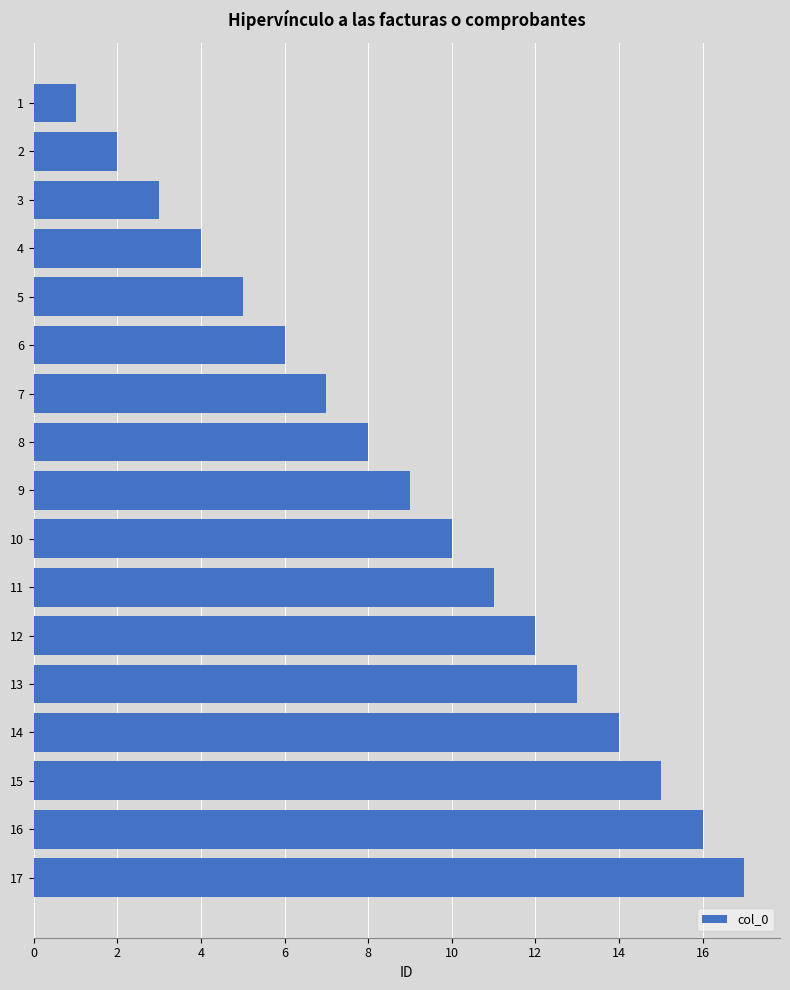

What is the change in value from 14 to 15?

+1